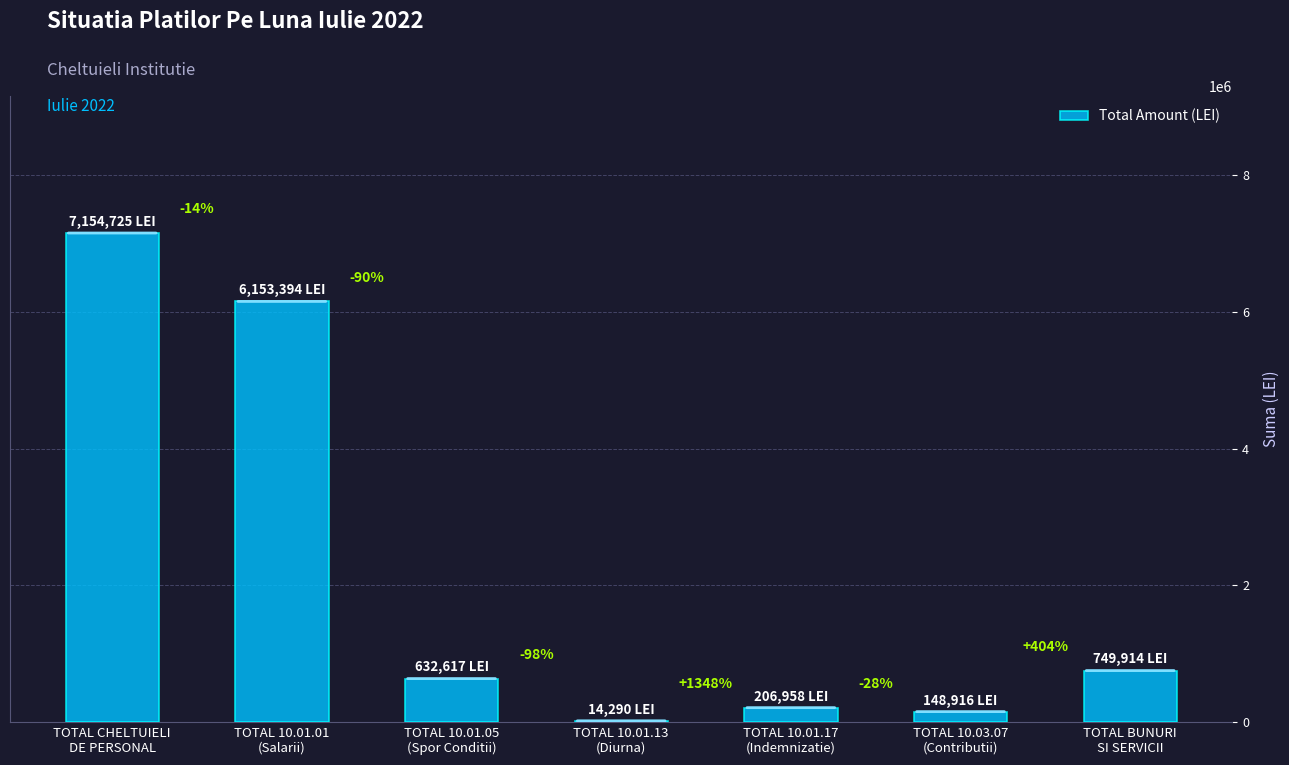

What is the sum of the values at TOTAL 10.01.01
(Salarii) and TOTAL 10.01.13
(Diurna)?

6167684